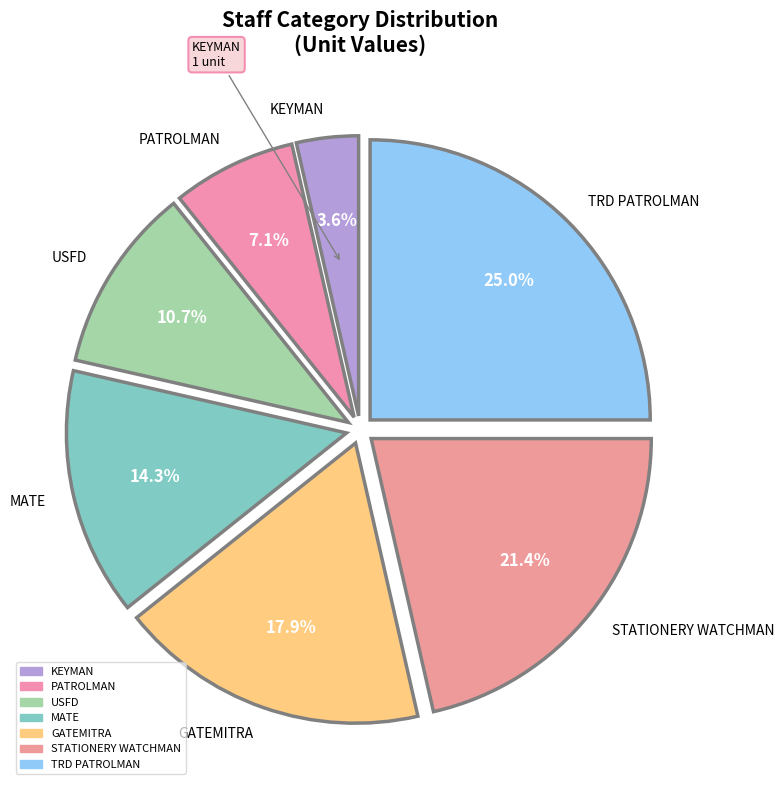

How many segments does this pie chart have?

7